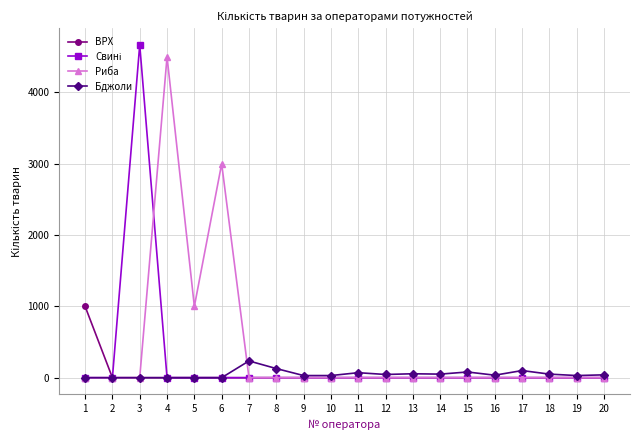

What is the highest value of the ВРХ series?

1000